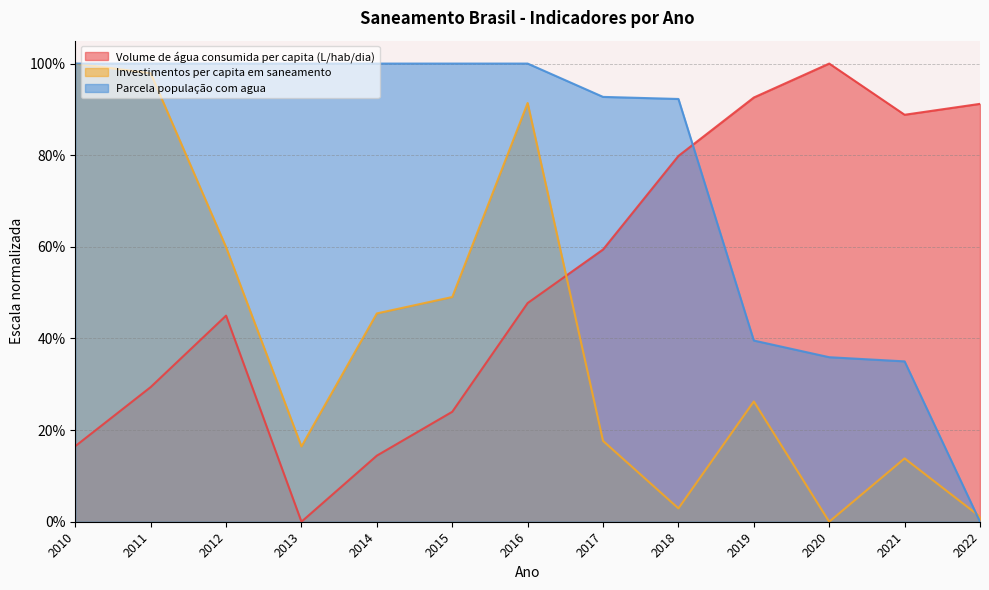

True or false: Parcela população com agua has a value of 0.0 at 2022.

True